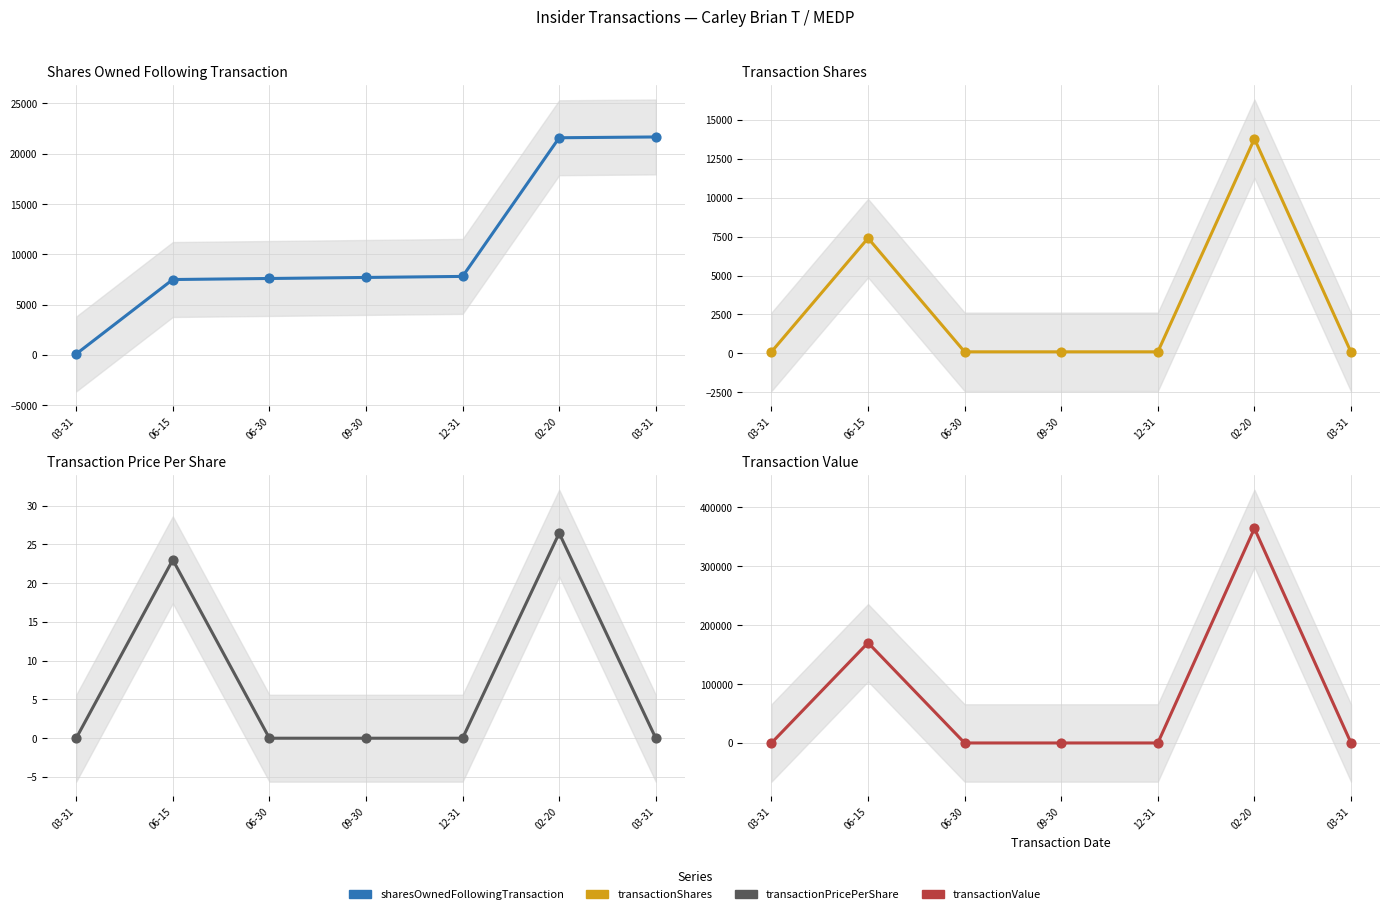

Which series has the largest total across all categories?

transactionValue